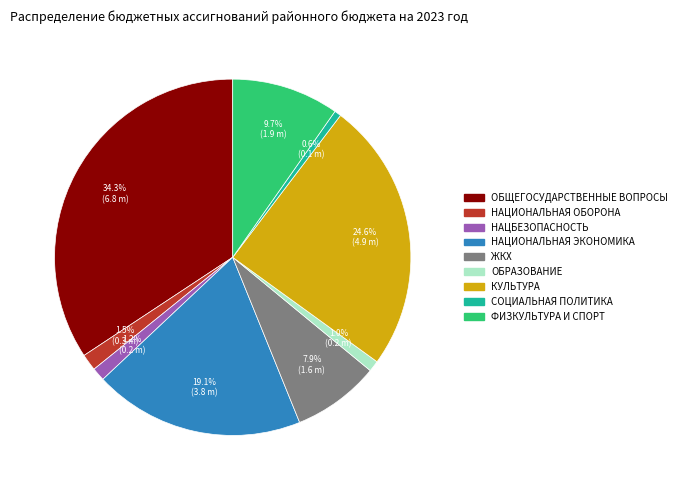

To the nearest percent, what percentage of the pie is СОЦИАЛЬНАЯ ПОЛИТИКА?

1%